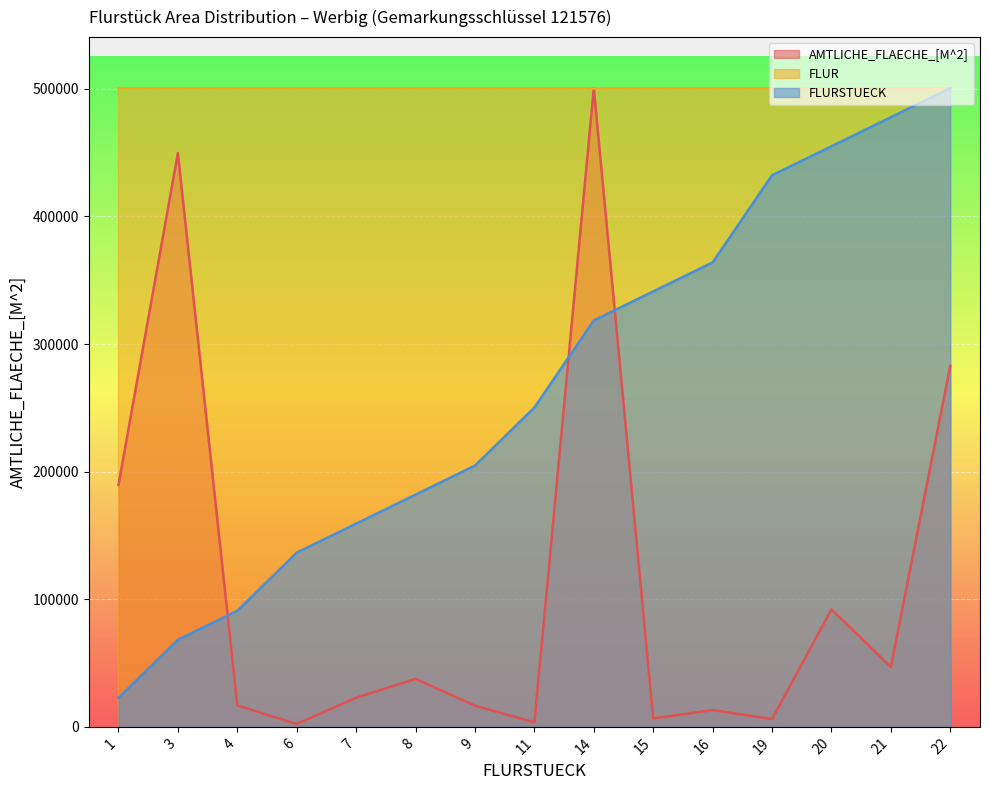

Count the number of categories in the chart.

15